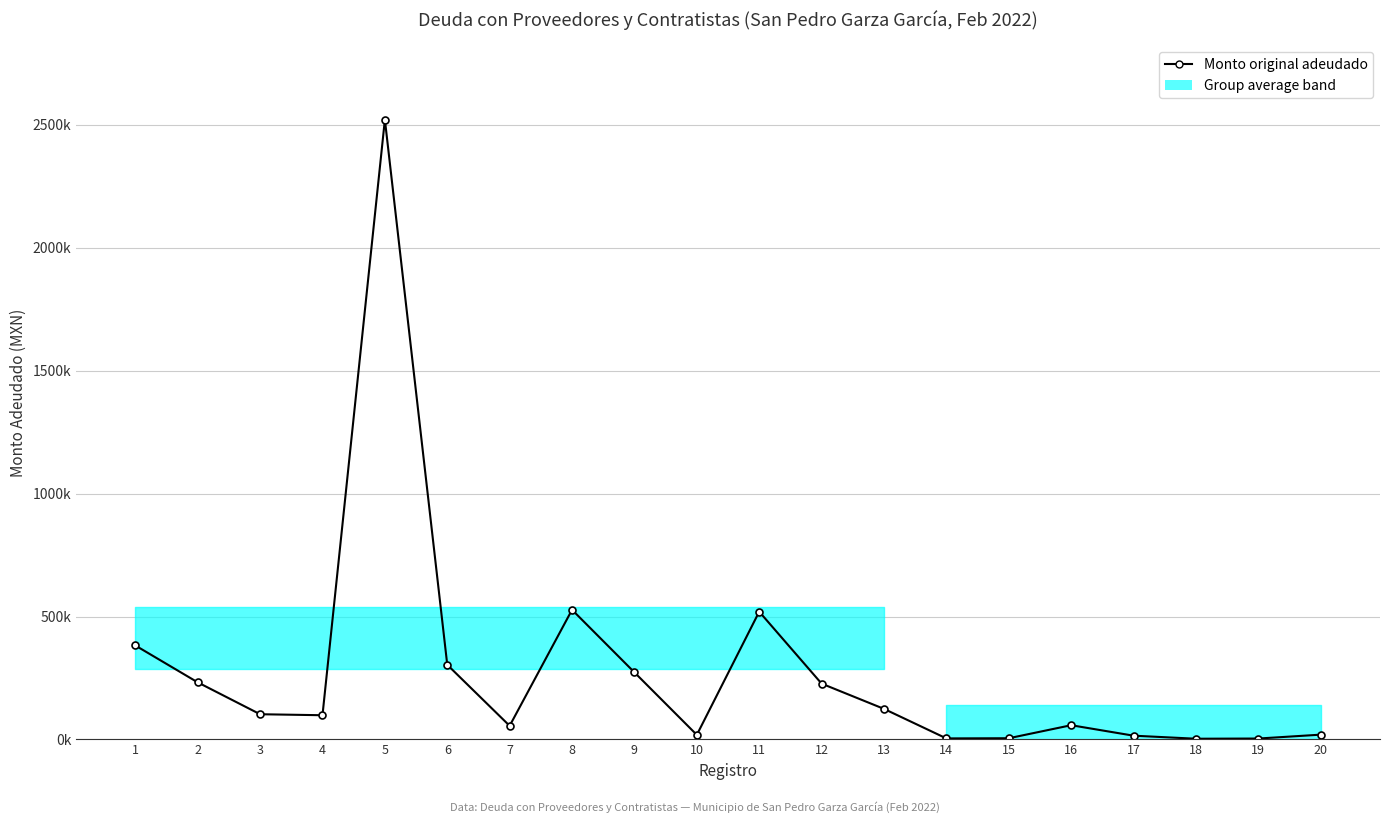

What is the change in value from 5 to 9?

-2248117.7